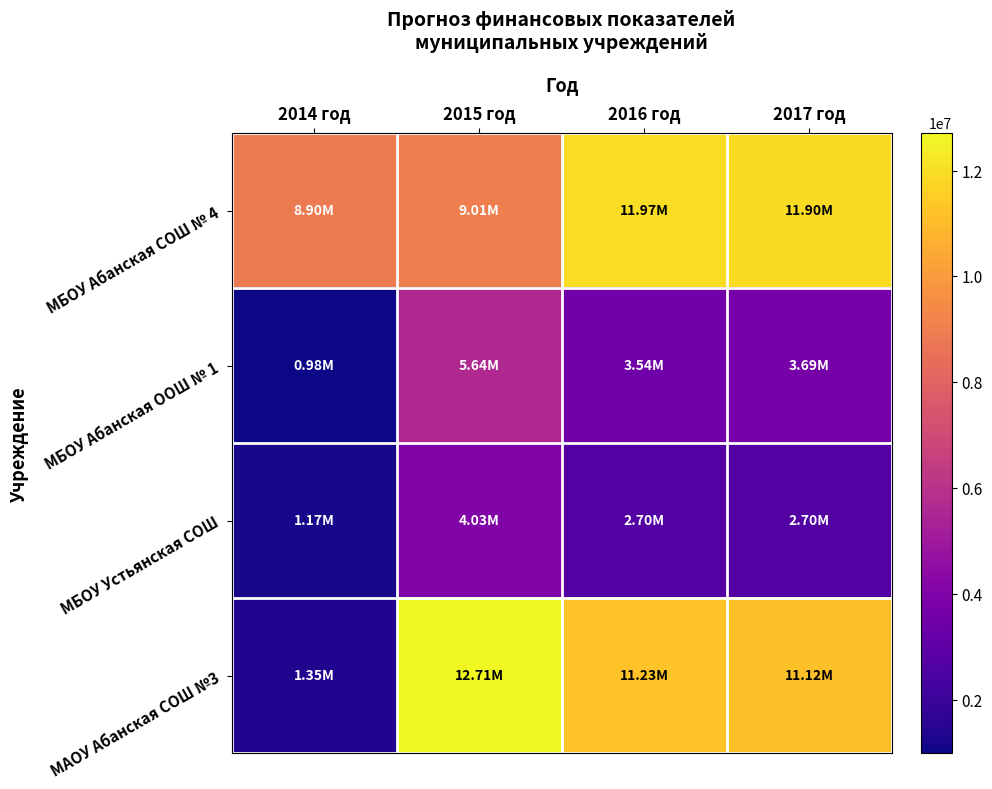

Which series has the widest spread of values?

МАОУ Абанская СОШ №3